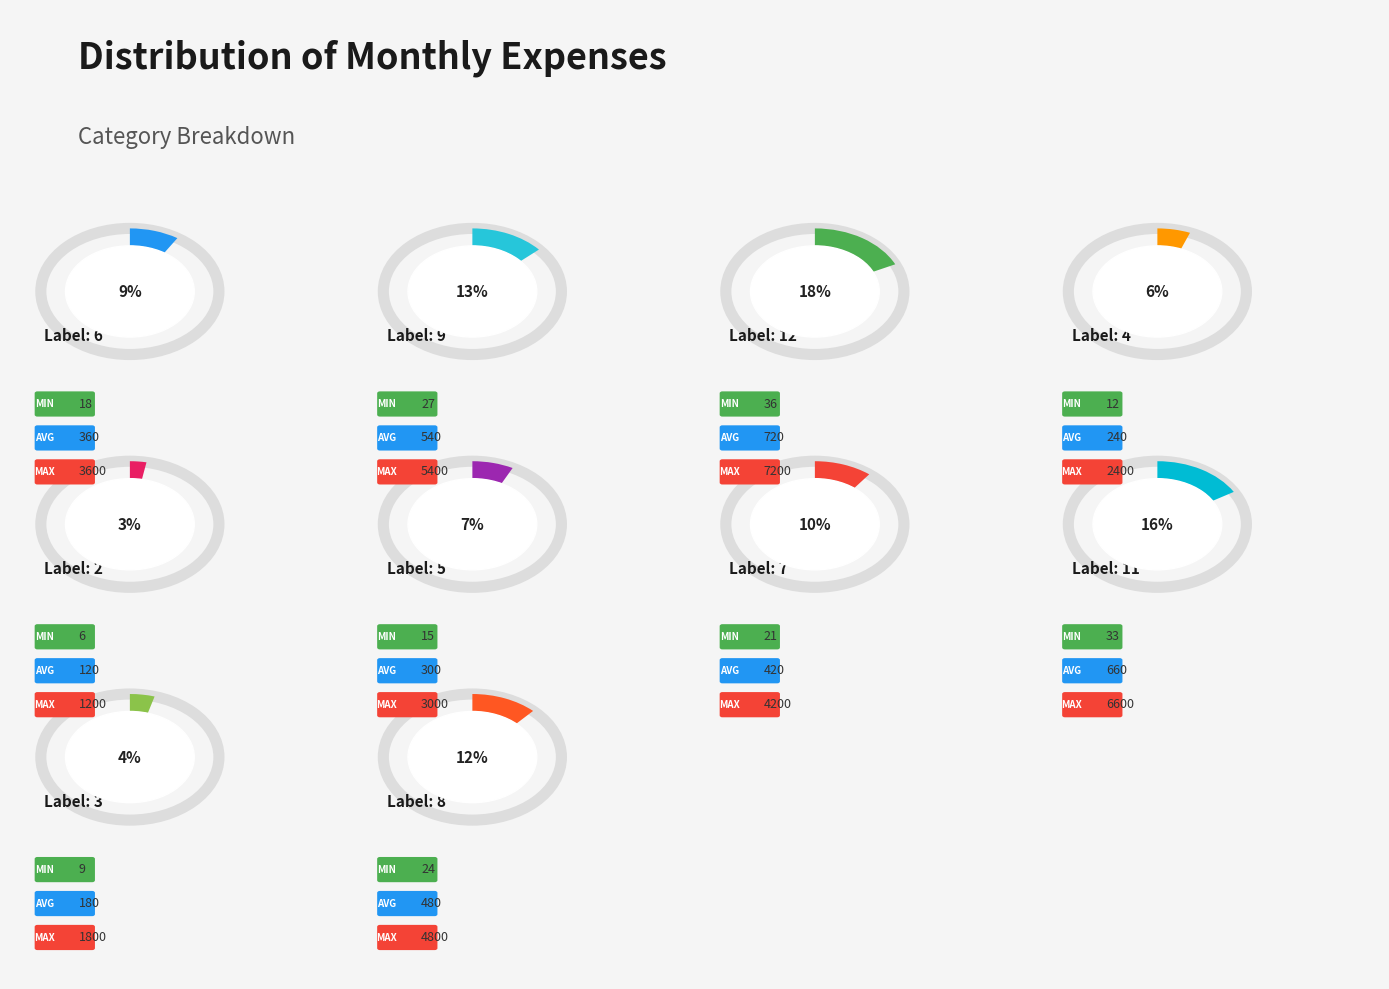

Which category has the biggest portion of the pie?

12